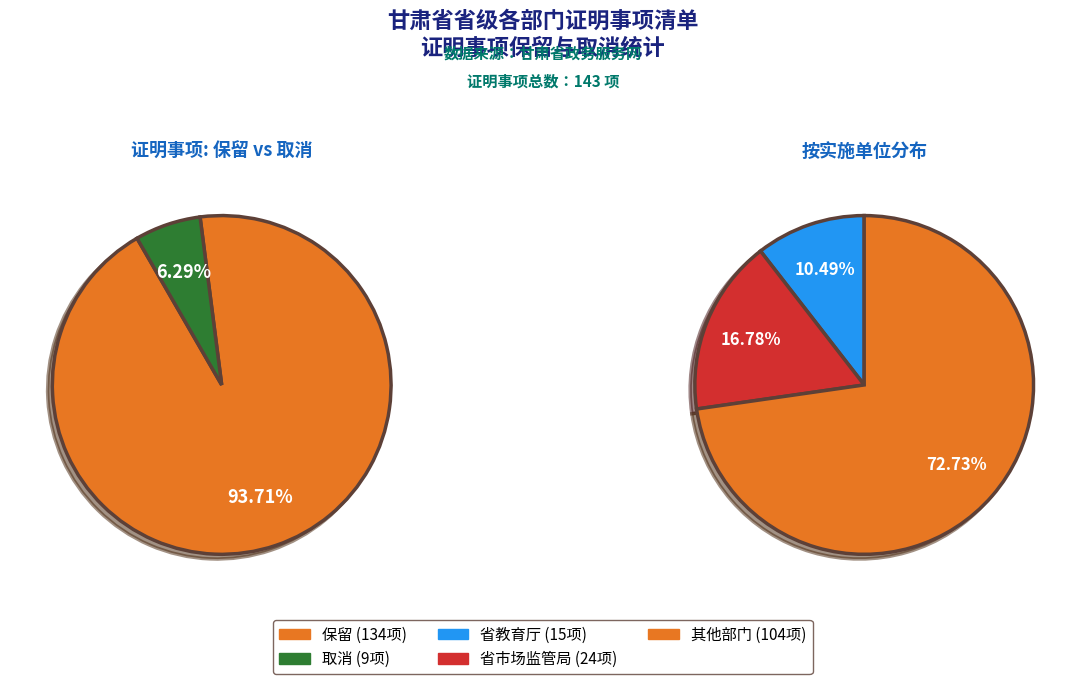

To the nearest percent, what is the average slice percentage?

50%